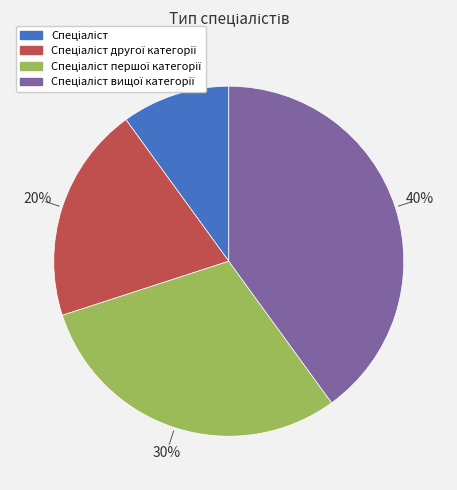

To the nearest percent, what is the average slice percentage?

25%